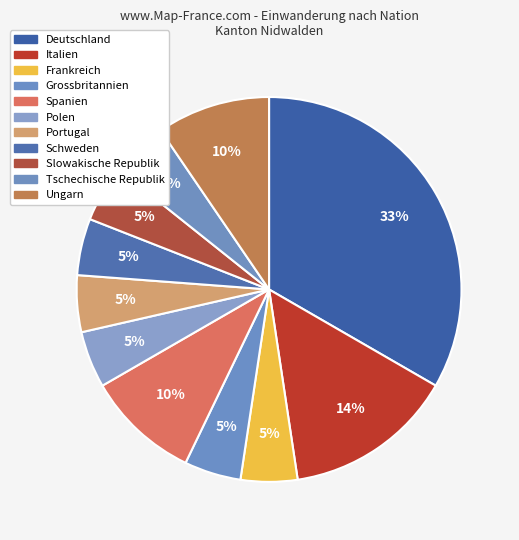

What is the smallest slice in the pie chart?

Frankreich